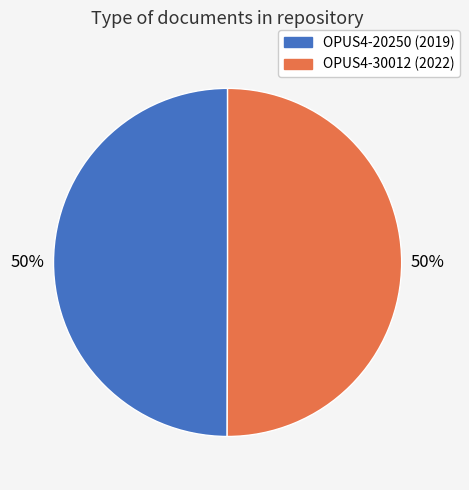

How many slices are in this pie chart?

2